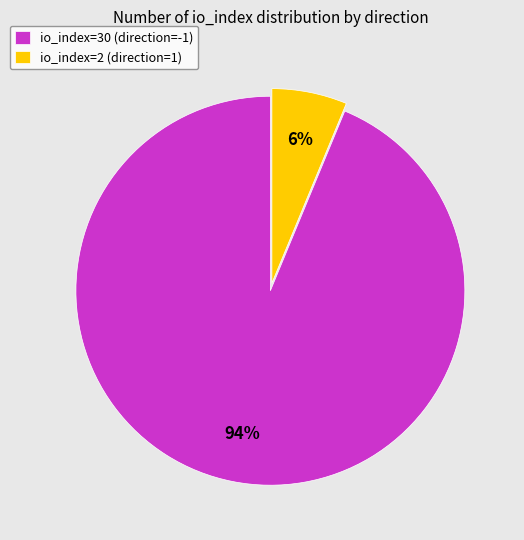

How many segments does this pie chart have?

2